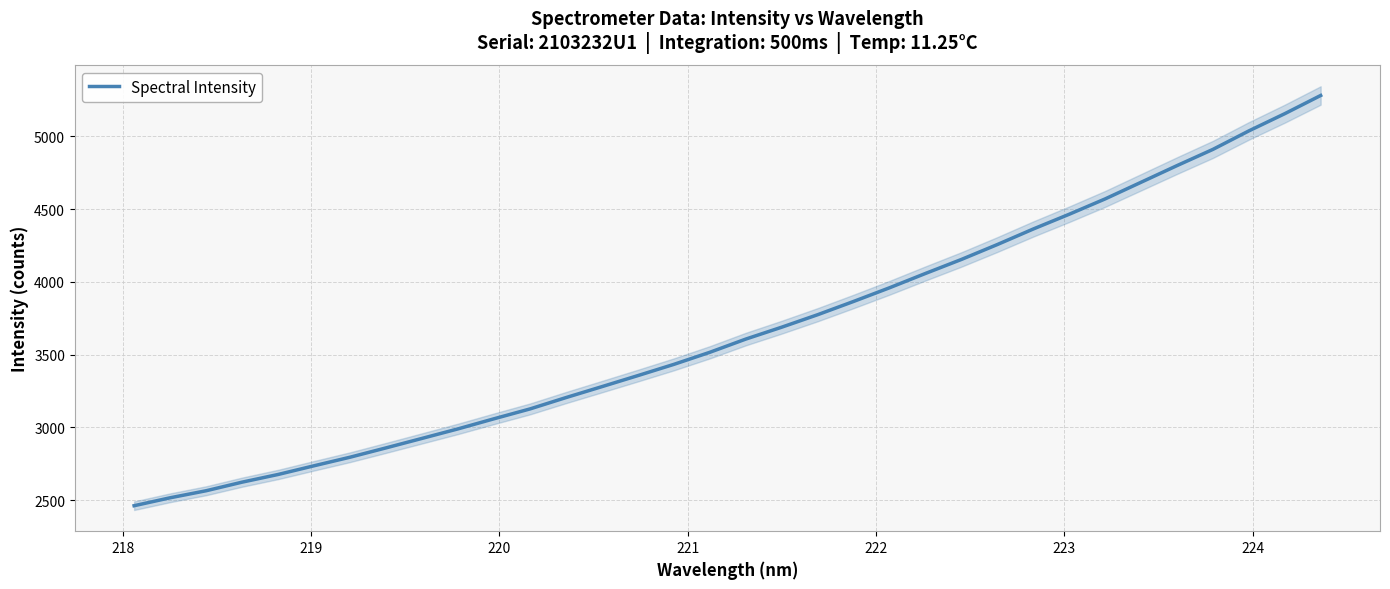

What is the sum of all values?

124747.8